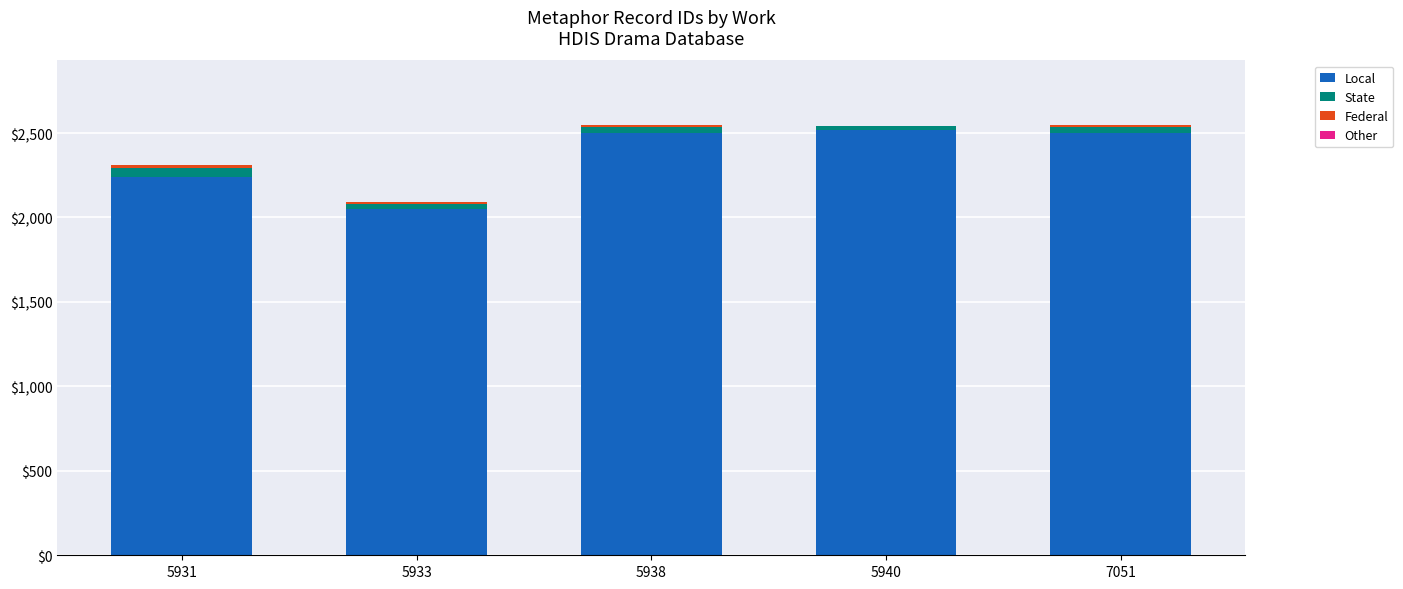

The value of Local at 5938 is 548.9. True or false?

False